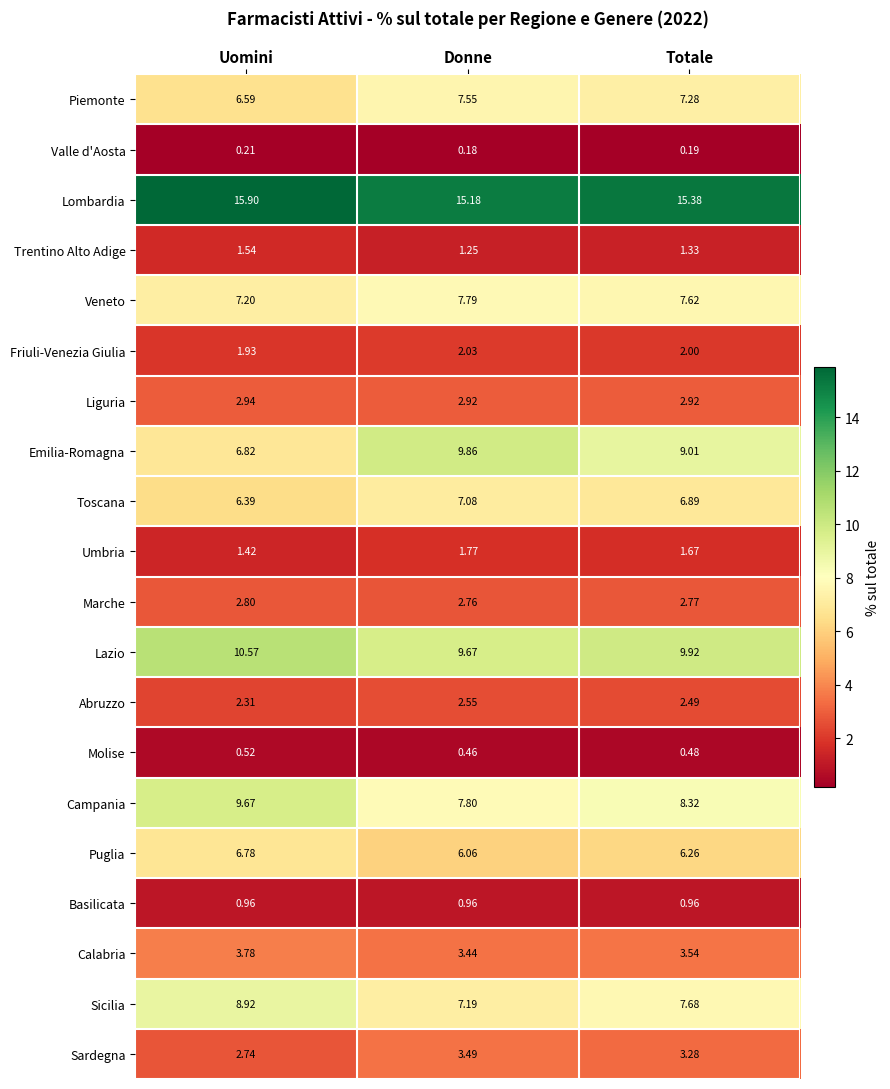

Which series has the largest total across all categories?

Lombardia